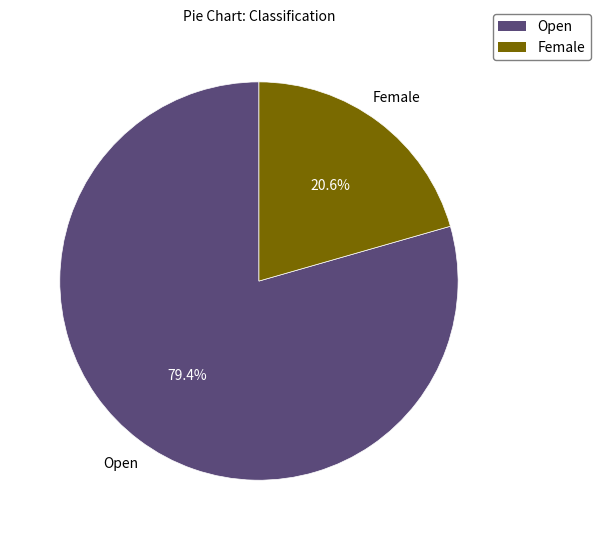

Which has a higher value, Female or Open?

Open